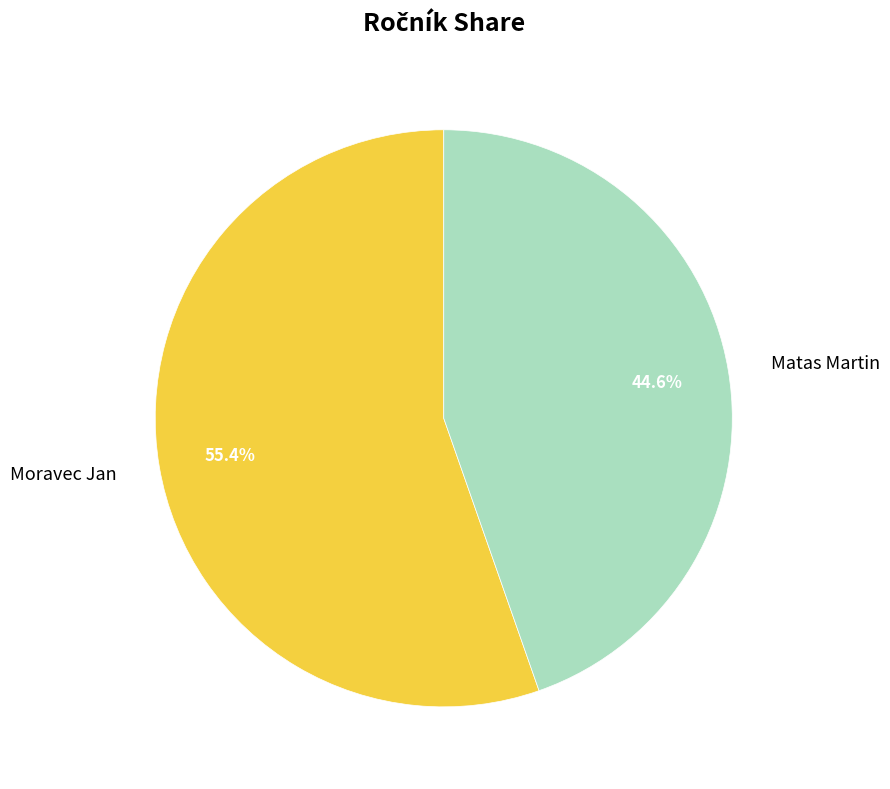

To the nearest percent, what is the average slice percentage?

50%